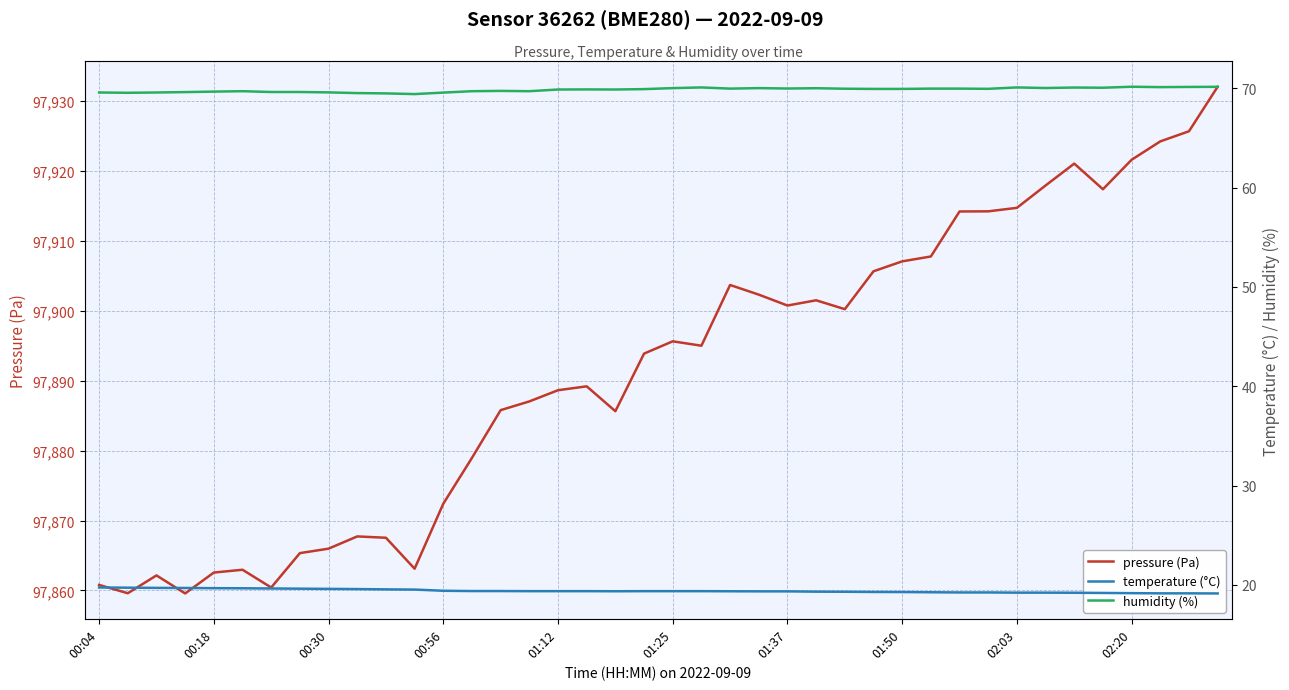

Which series has the largest range (max minus min)?

pressure (Pa)